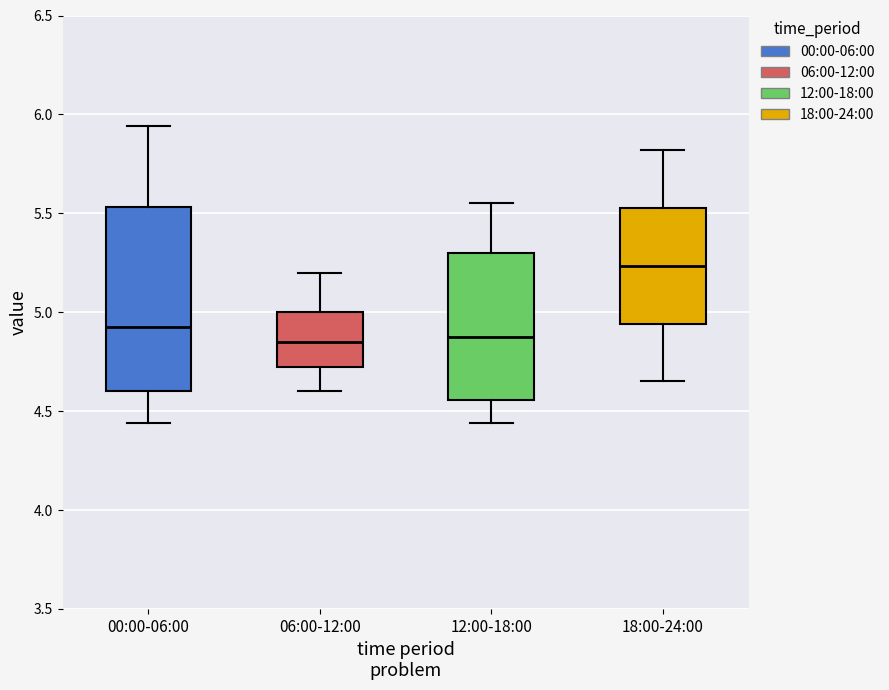

Reading left to right, transcribe this box plot: for each box, give where its median line is, the range the box spans, and where its two whiskers end, as read against the y-axis. The values are not printed on the chart, so give them approximately, as read against the axis.

00:00-06:00: median 4.95, box 4.60 to 5.55, whiskers 4.45 to 5.95
06:00-12:00: median 4.85, box 4.75 to 5.00, whiskers 4.60 to 5.20
12:00-18:00: median 4.90, box 4.55 to 5.30, whiskers 4.45 to 5.55
18:00-24:00: median 5.25, box 4.95 to 5.55, whiskers 4.65 to 5.80